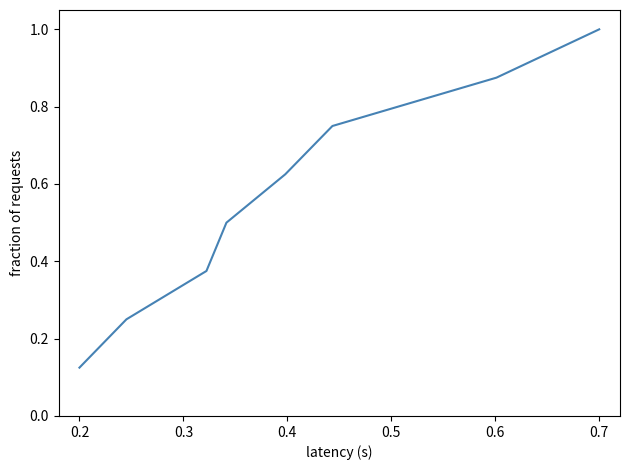

What is the maximum value shown in the chart?

1.0